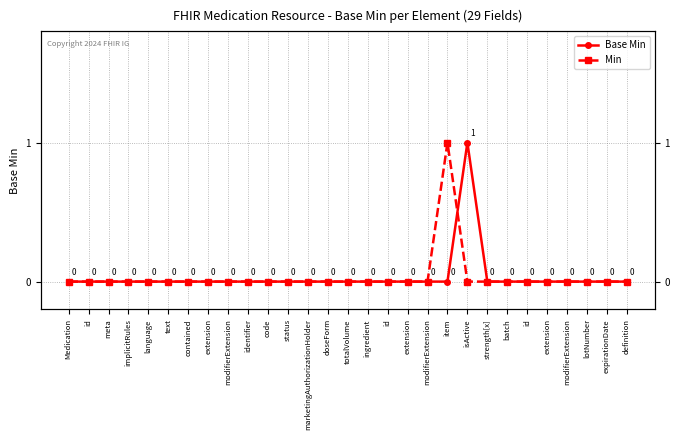

How many interior local peaks does the Min series have?

1